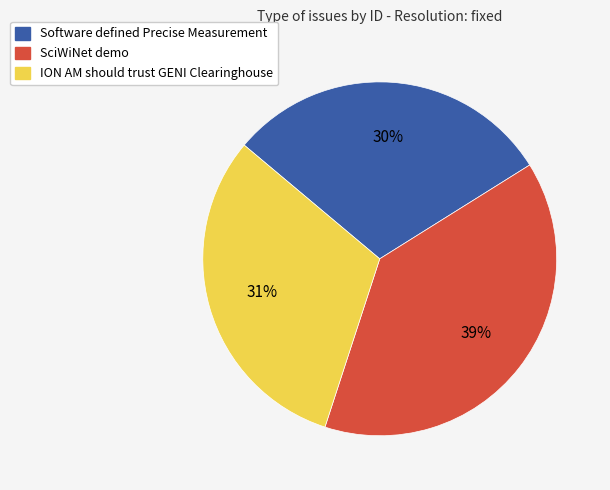

Which slice is the largest?

SciWiNet demo